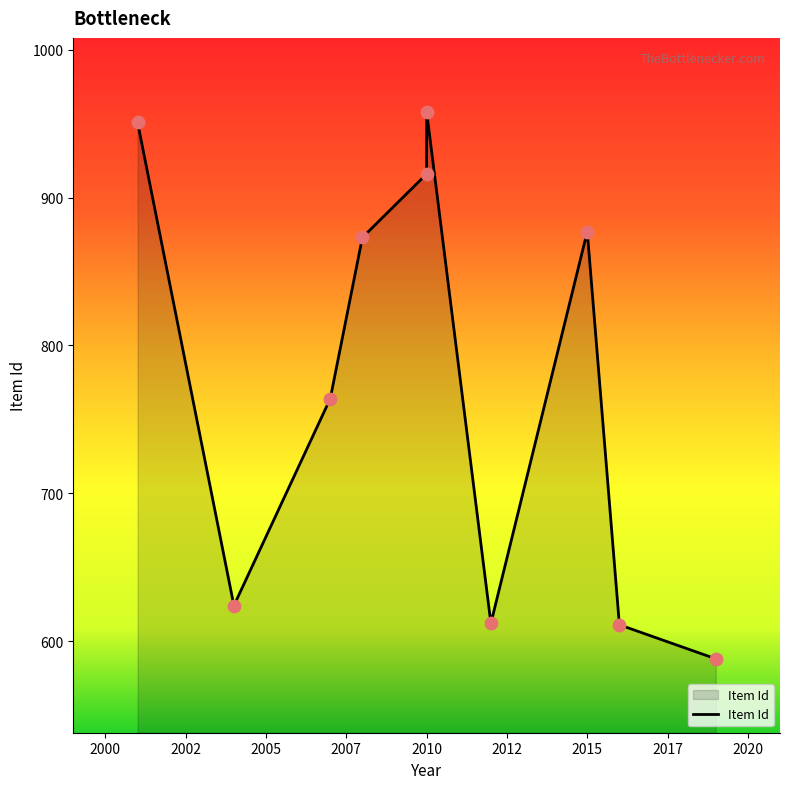

What is the ratio of the value at 2000 to the value at 2007?

0.7